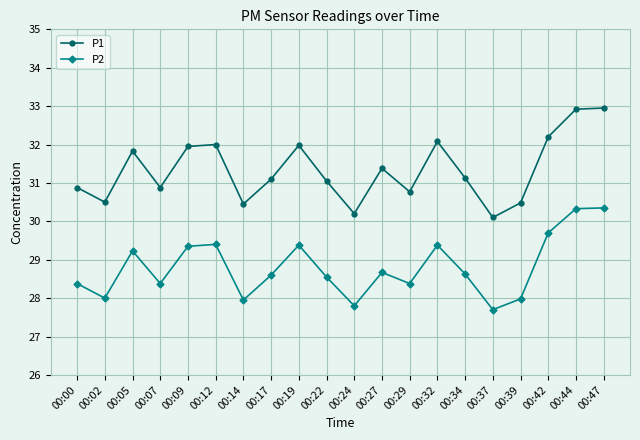

How many lines are shown in the chart?

2